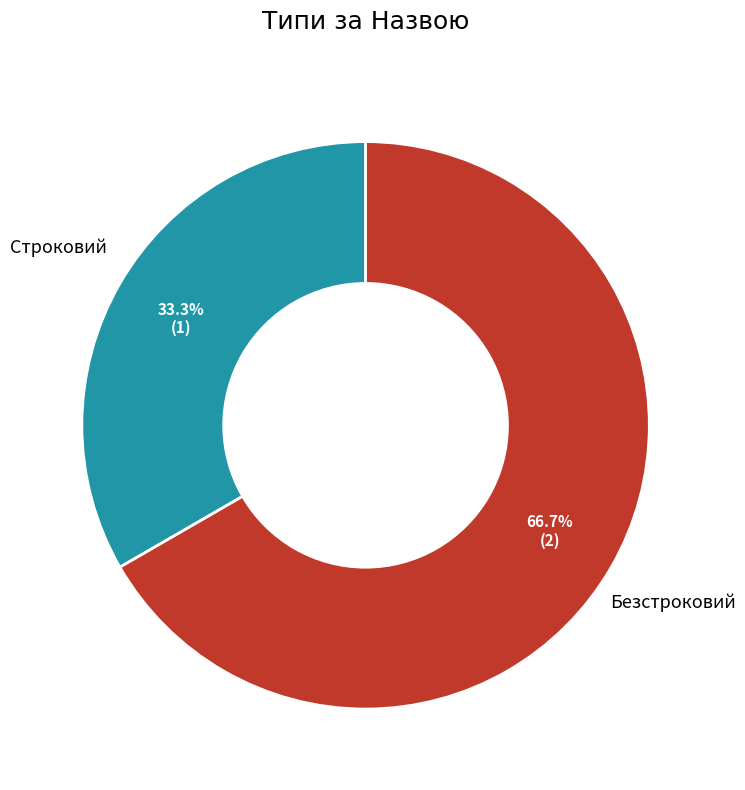

Is there a majority slice in this chart?

Yes